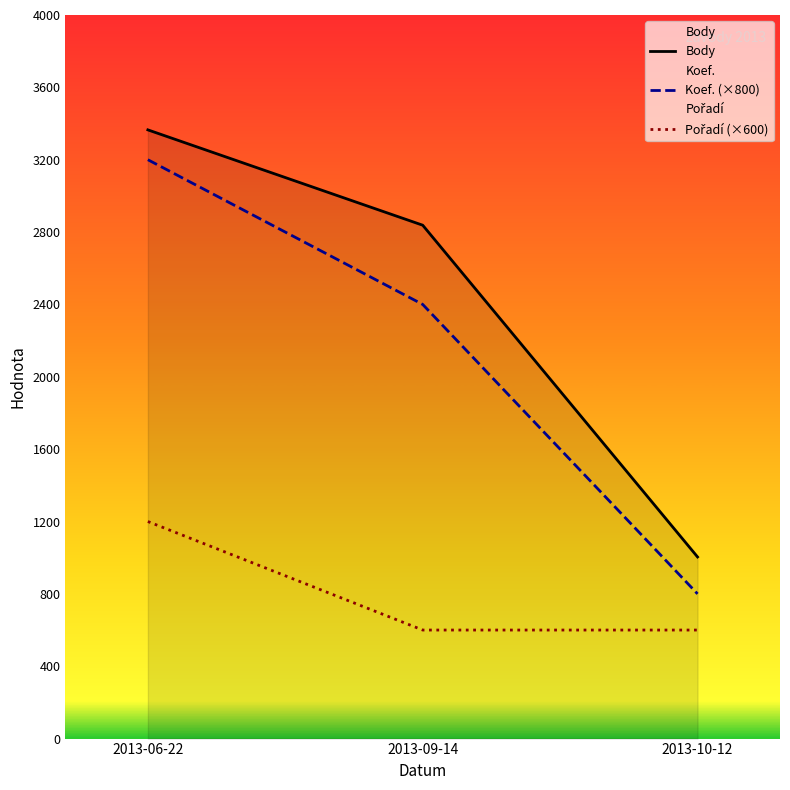

At which label is Body closest to 2184?

2013-09-14